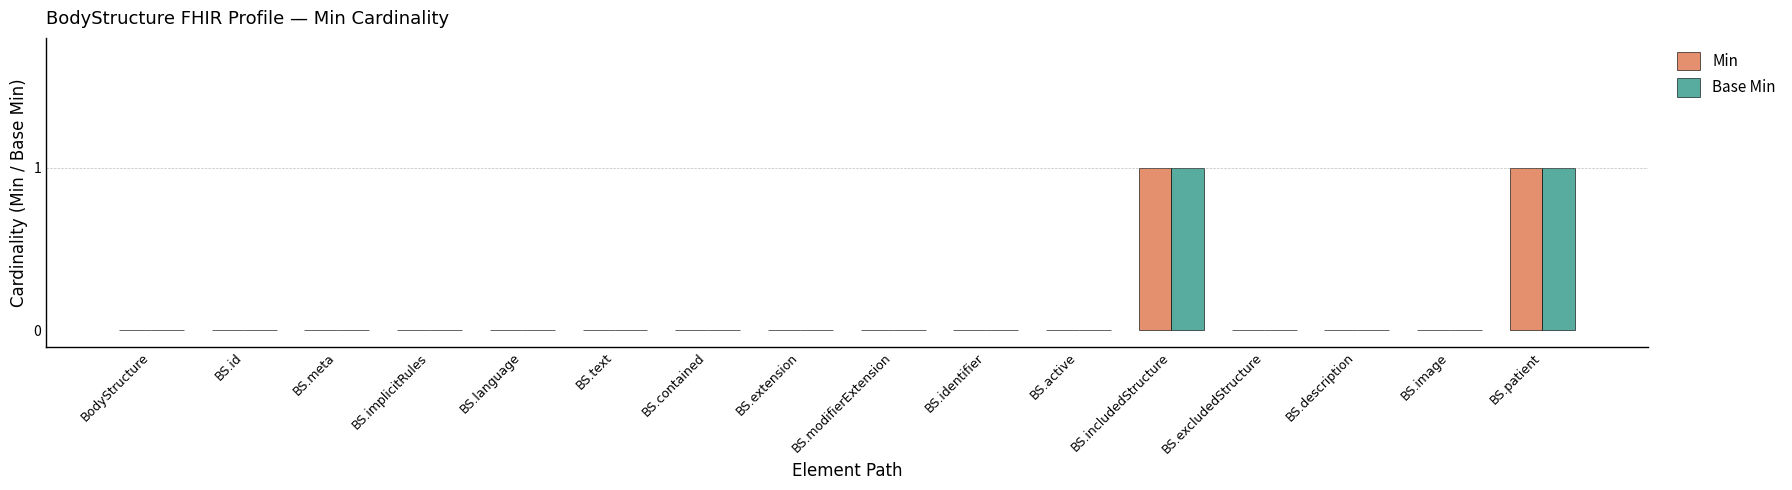

Is it true that Min equals 0 at BS.description?

True